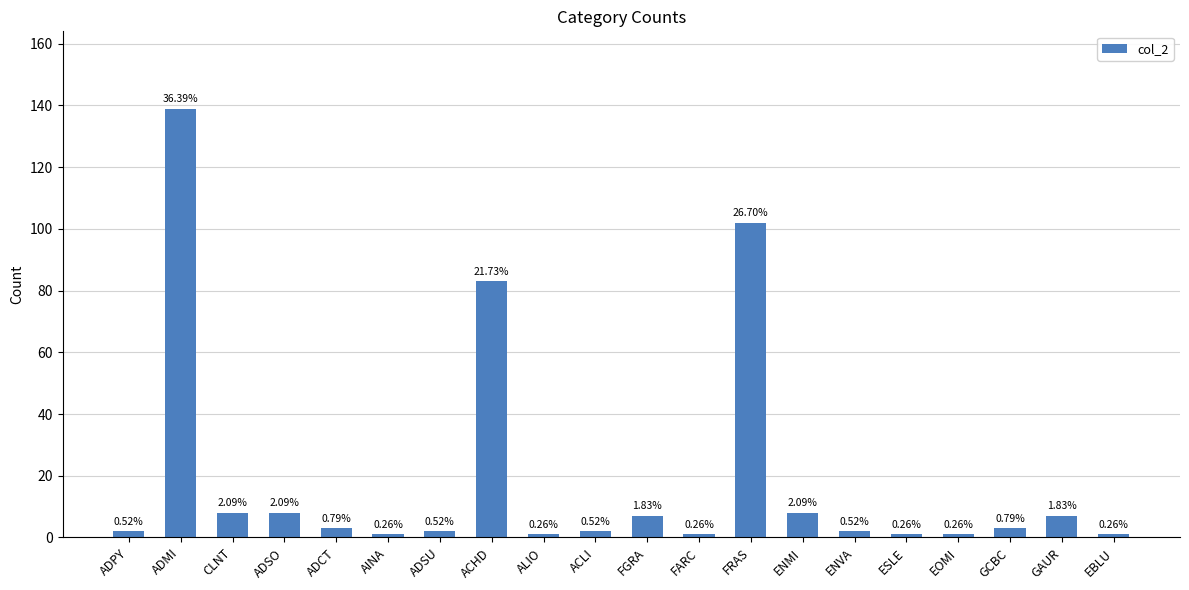

What is the sum of the values at FGRA and FARC?

8